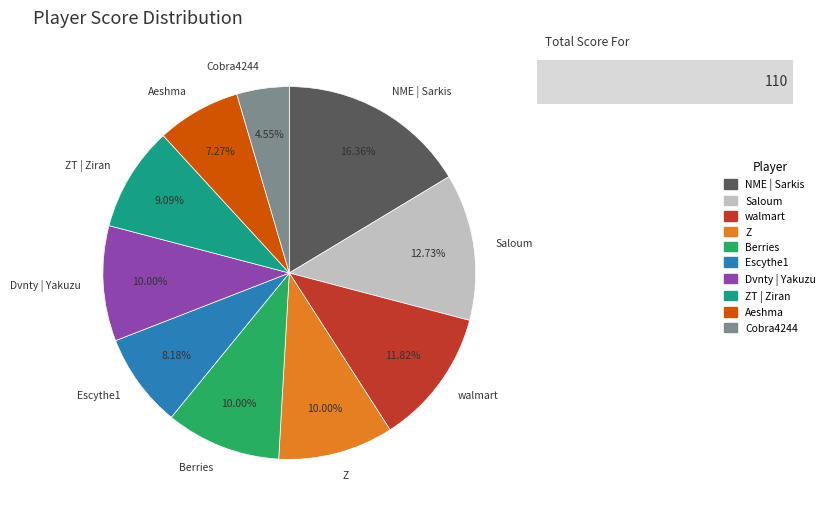

Which category has the biggest portion of the pie?

NME | Sarkis